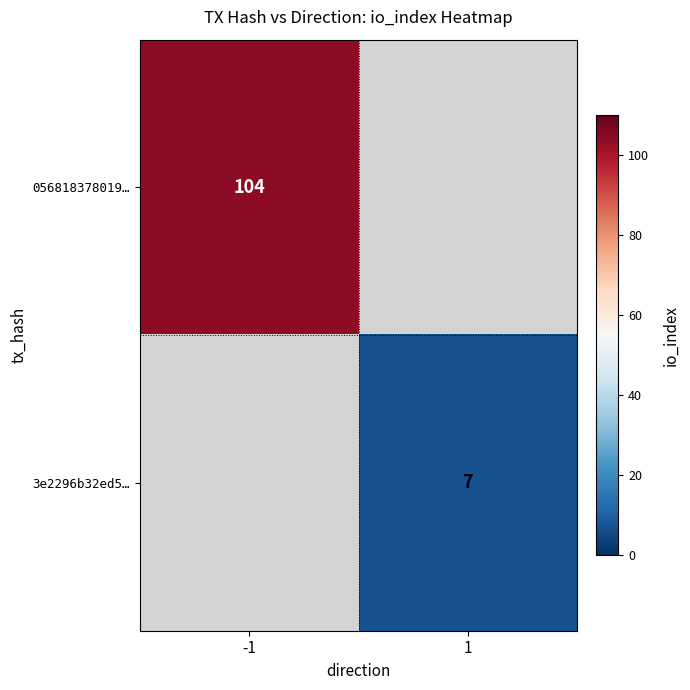

The value of 3e2296b32ed5… at 1 is 7. True or false?

True